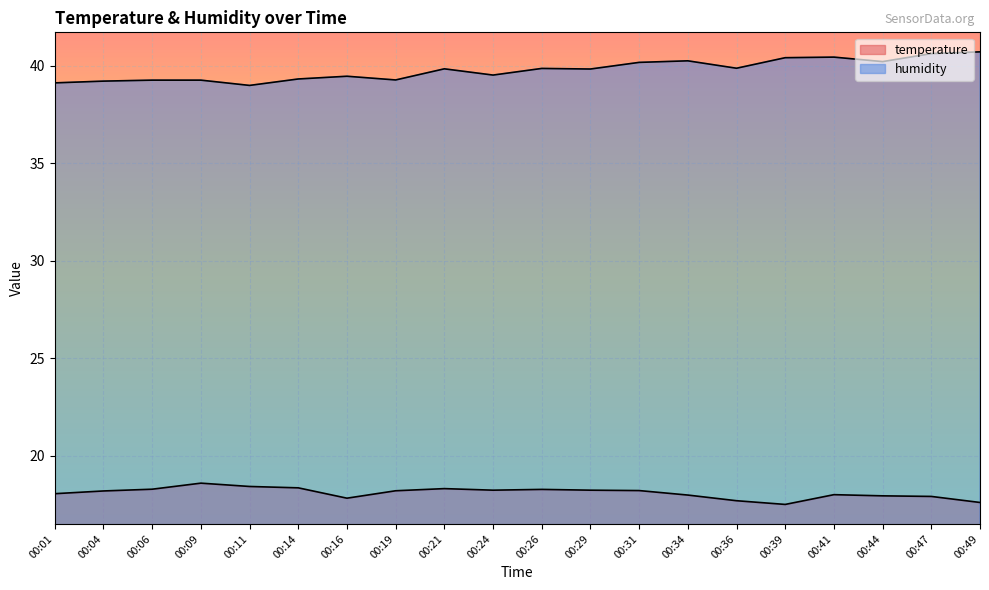

Between 00:09 and 00:39, which is larger?

00:09